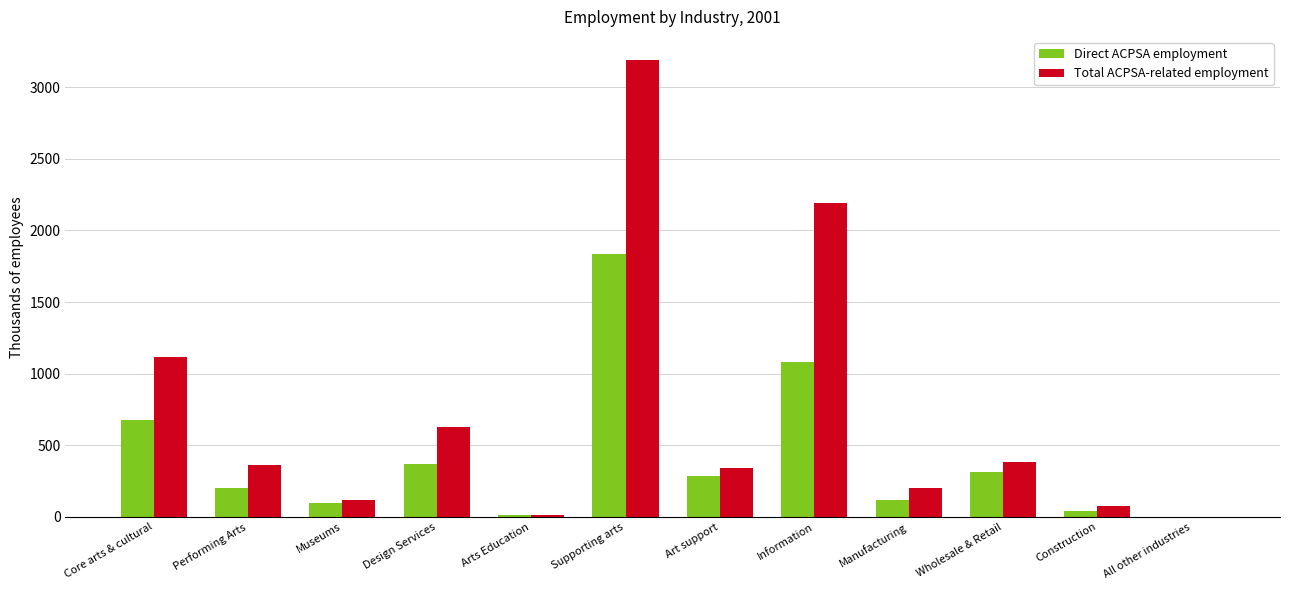

Is the value of Total ACPSA-related employment at Wholesale & Retail greater than the value of Direct ACPSA employment at Arts Education?

Yes